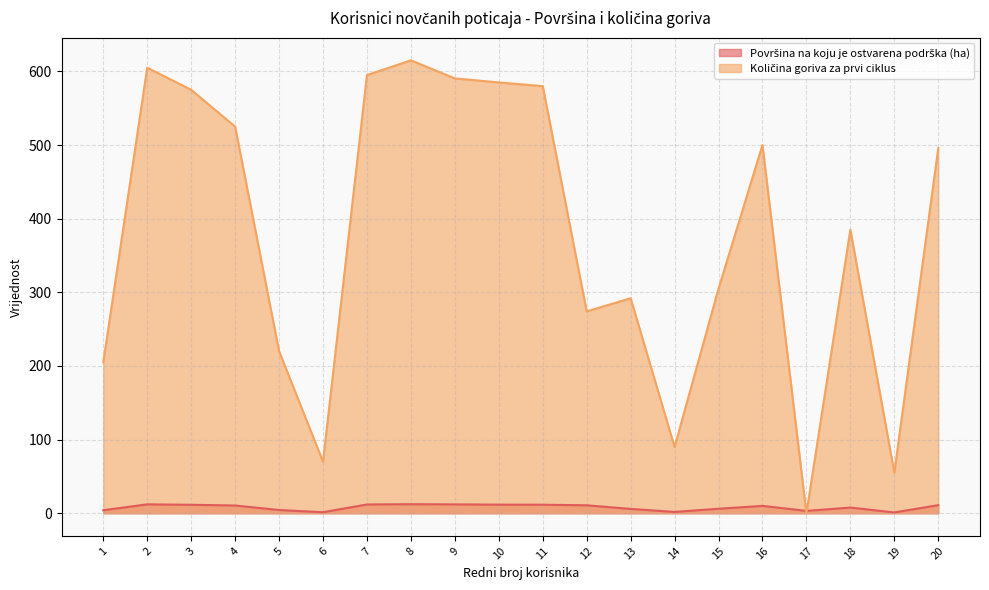

Which series has the largest range (max minus min)?

Količina goriva za prvi ciklus